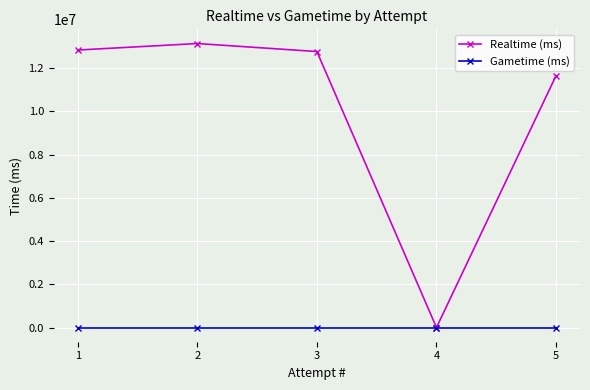

Reading left to right, transcribe all the data shown in this chart.

Realtime (ms): 12845229	13146146	12775346	0	11661791
Gametime (ms): 0	0	0	0	0